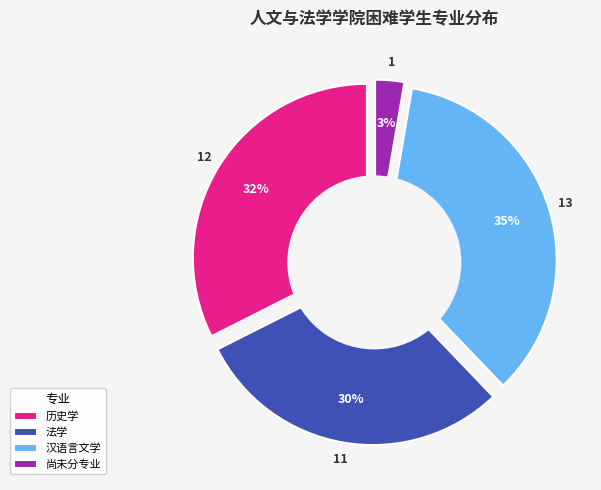

Rank the categories by value from highest to lowest.

汉语言文学, 历史学, 法学, 尚未分专业